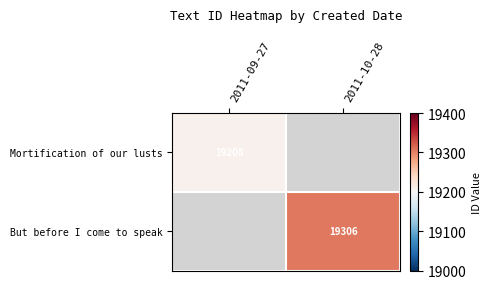

What is the maximum value shown in the chart?

19306.0